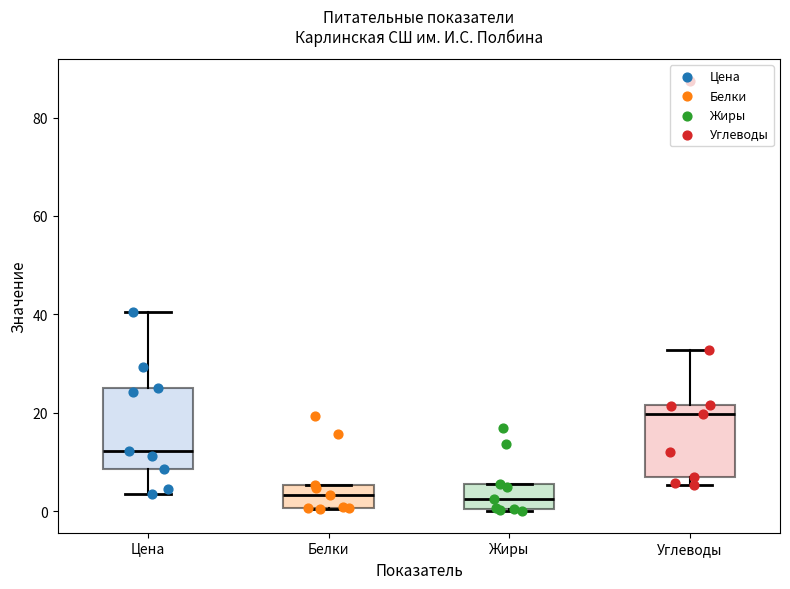

Reading left to right, read every box against the y-axis: the position of its median line, the range the box covers, and the ends of its whiskers. The values are not printed on the chart, so give them approximately, as read against the axis.

Цена: median 12, box 8 to 26, whiskers 4 to 40
Белки: median 4, box 0 to 6, whiskers 0 to 6
Жиры: median 2, box 0 to 6, whiskers 0 to 6
Углеводы: median 20, box 8 to 22, whiskers 6 to 32